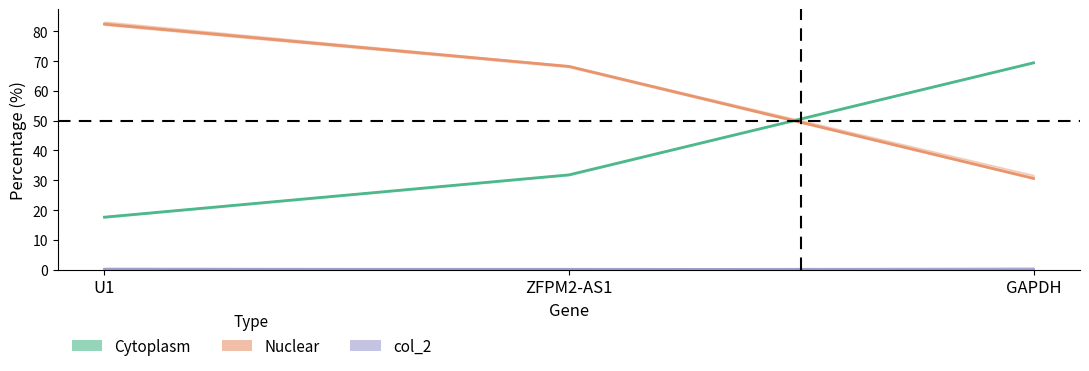

Where is Cytoplasm nearest to the value 43?

ZFPM2-AS1